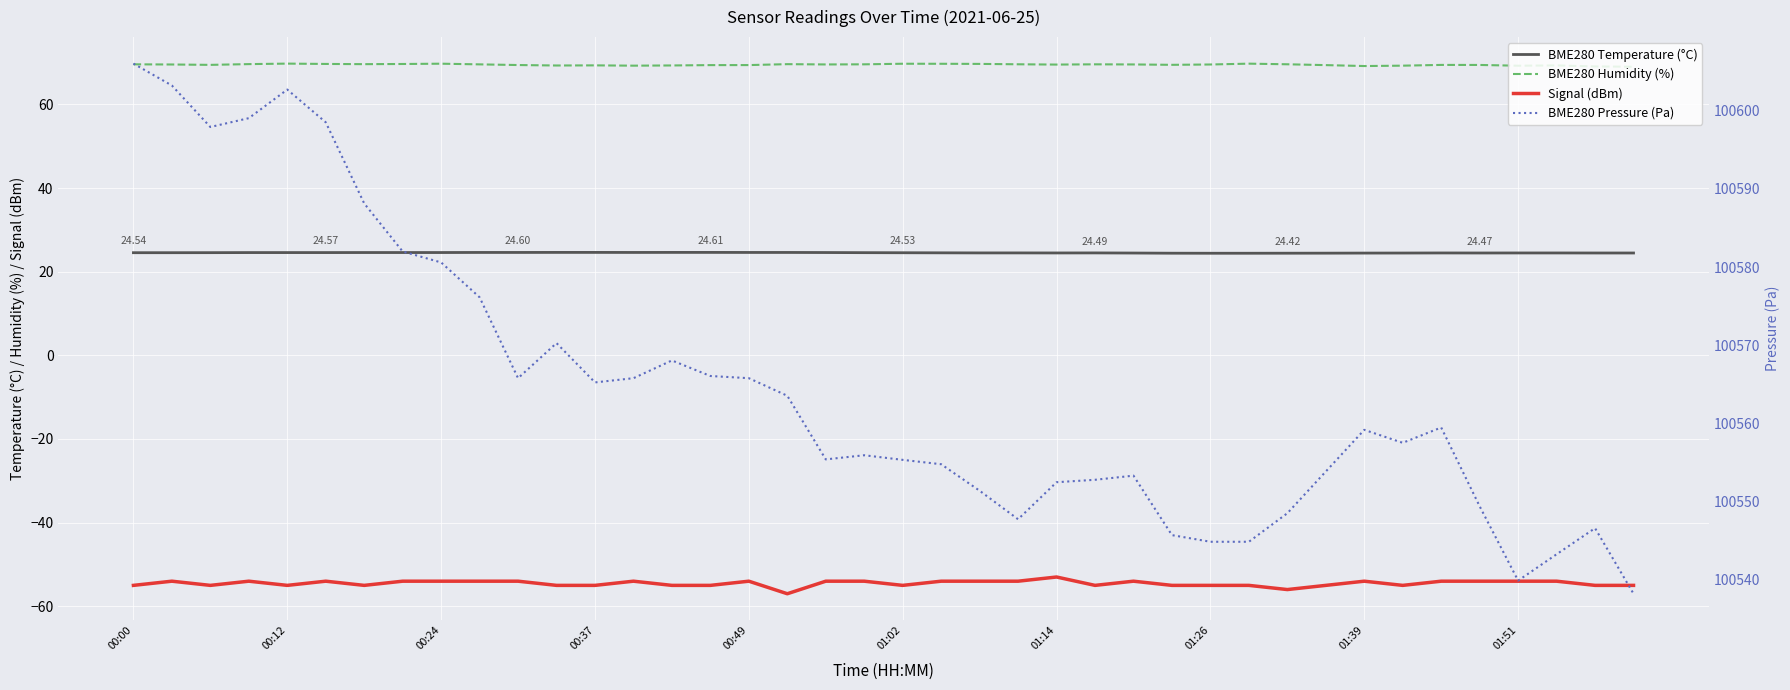

What is the total value across all series at 26?

100593.3